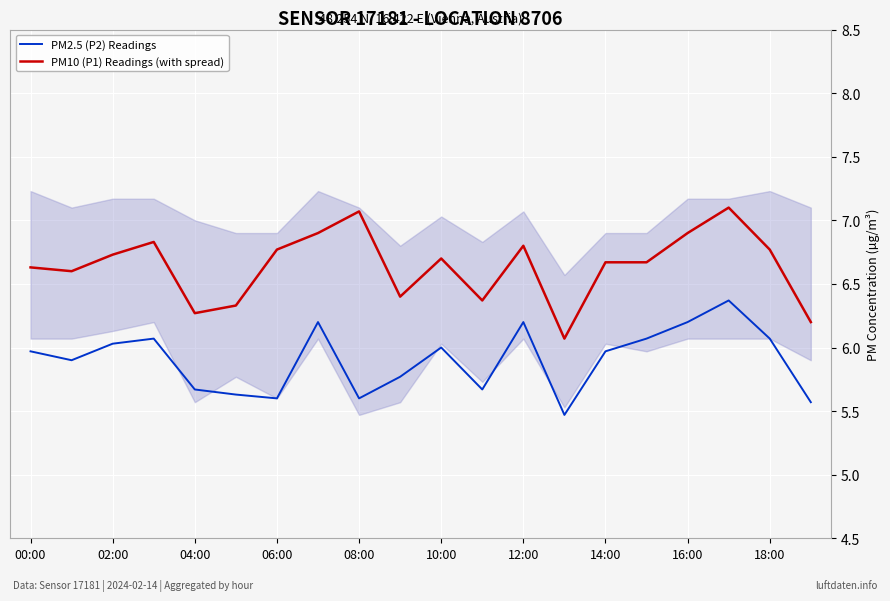

True or false: PM2.5 (P2) Readings and PM10 (P1) Readings (with spread) cross at least once.

False